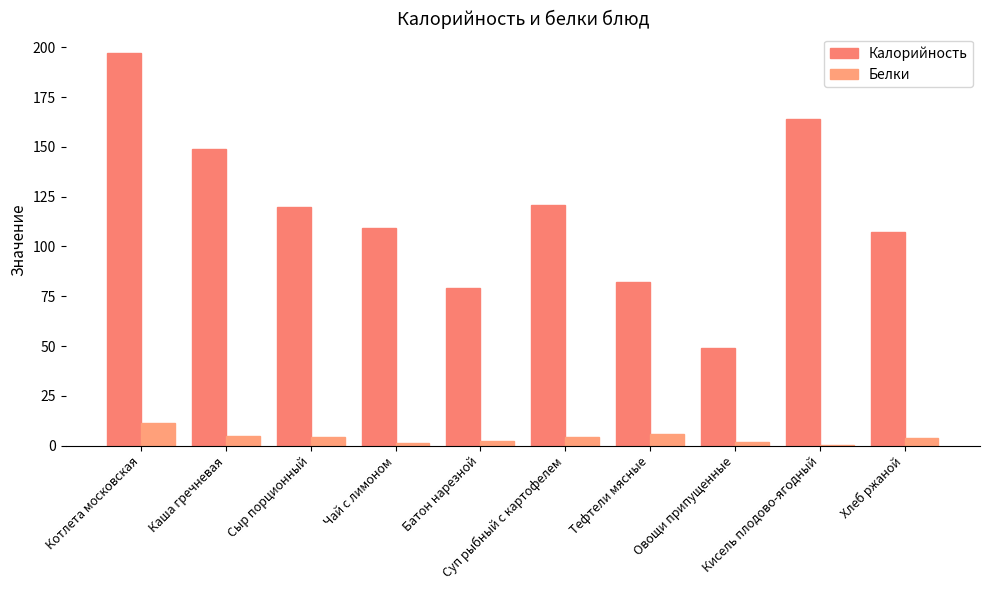

How many data points does each series have?

10